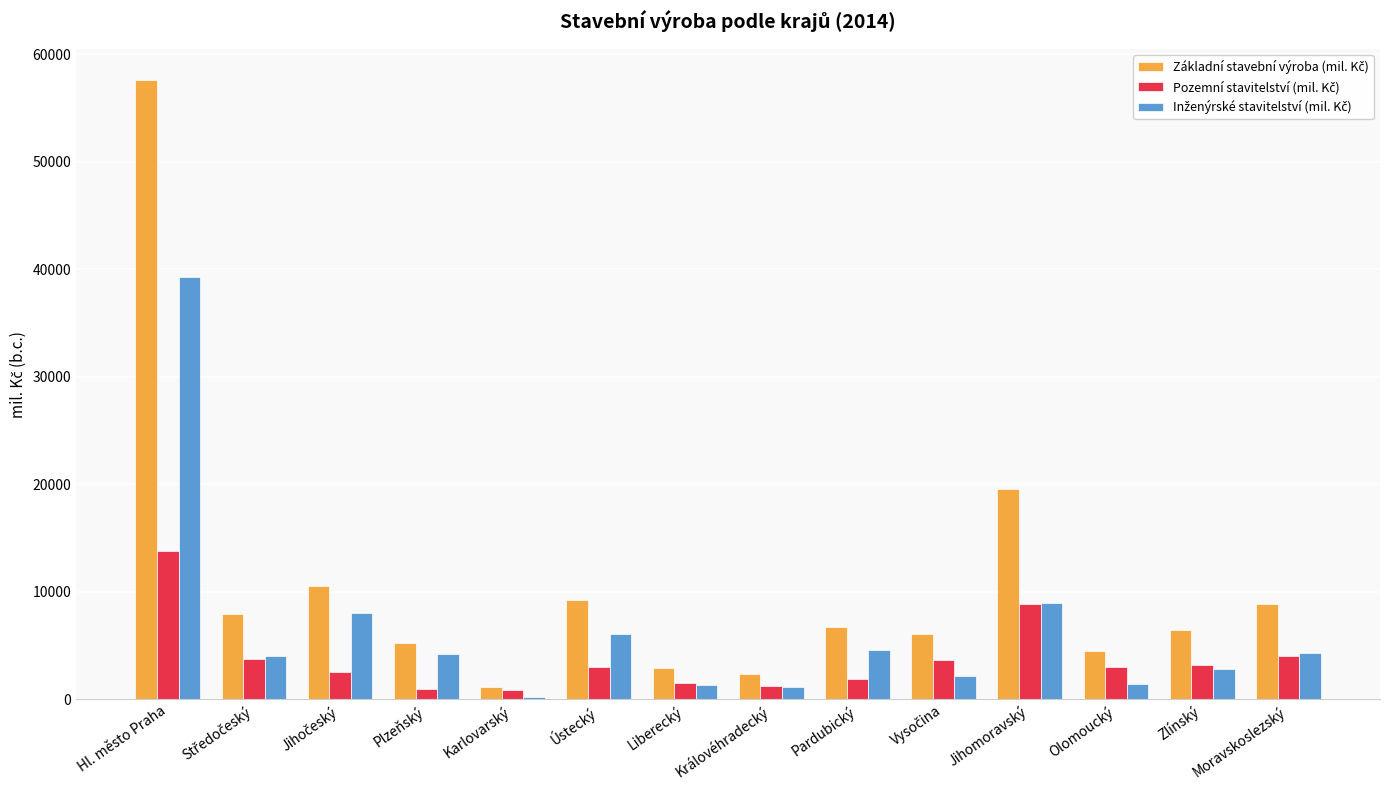

What is the label of the 3rd bar from the right?

Olomoucký